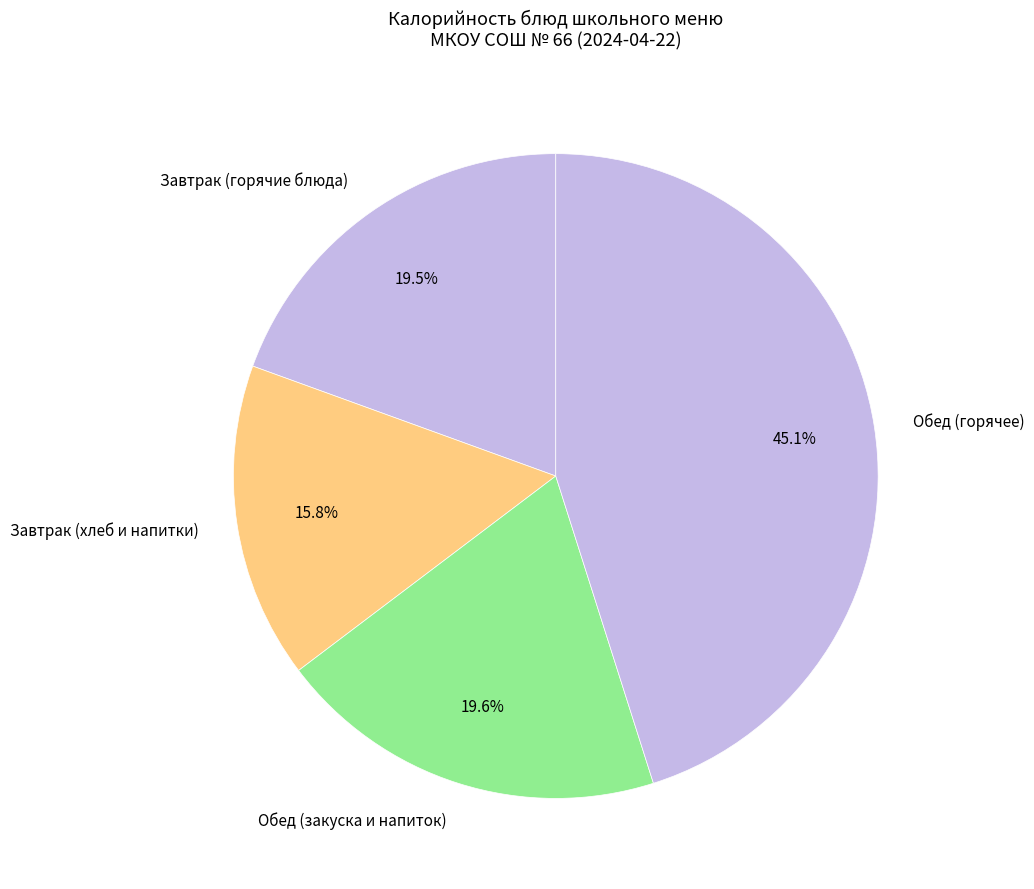

Is the sum of Обед (горячее) and Завтрак (горячие блюда) greater than half?

Yes